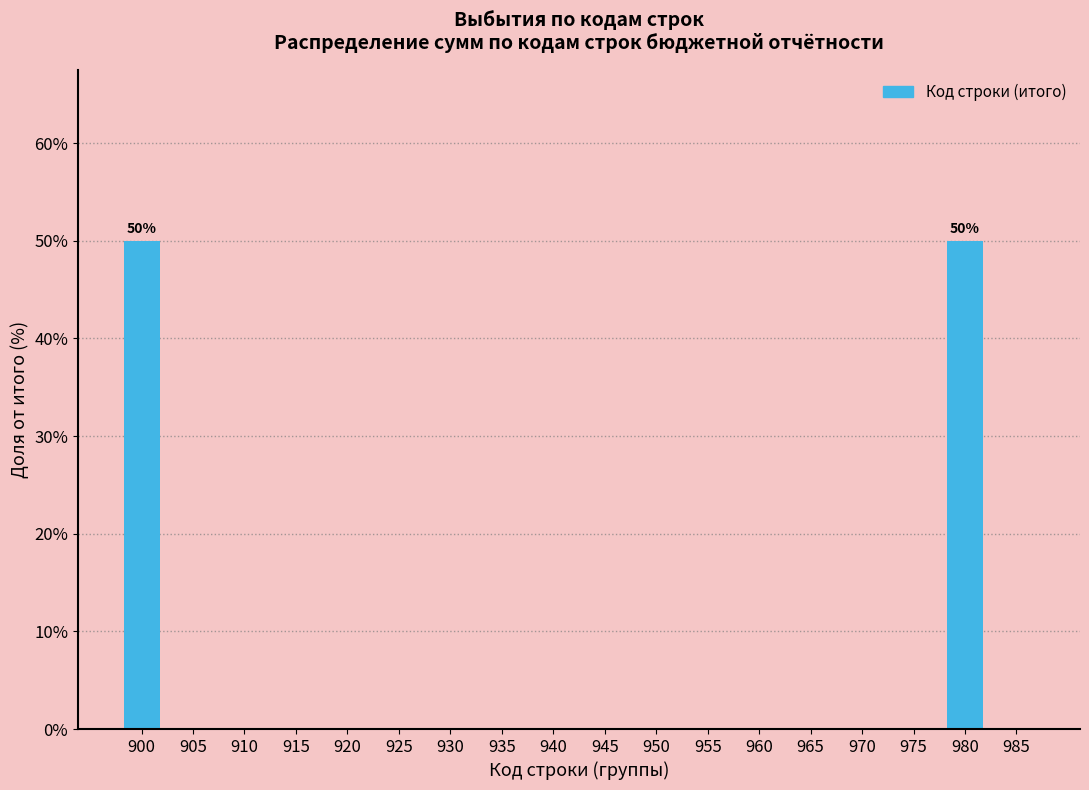

Reading left to right, transcribe all the data shown in this chart.

900=50	905=0	910=0	915=0	920=0	925=0	930=0	935=0	940=0	945=0	950=0	955=0	960=0	965=0	970=0	975=0	980=50	985=0